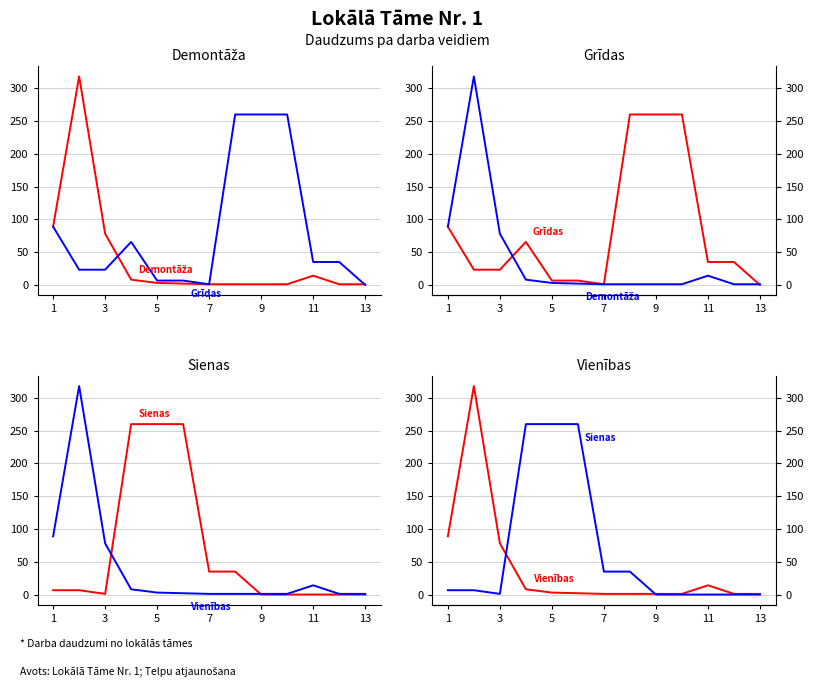

Which series changed the most between 5 and 9?

Sienas